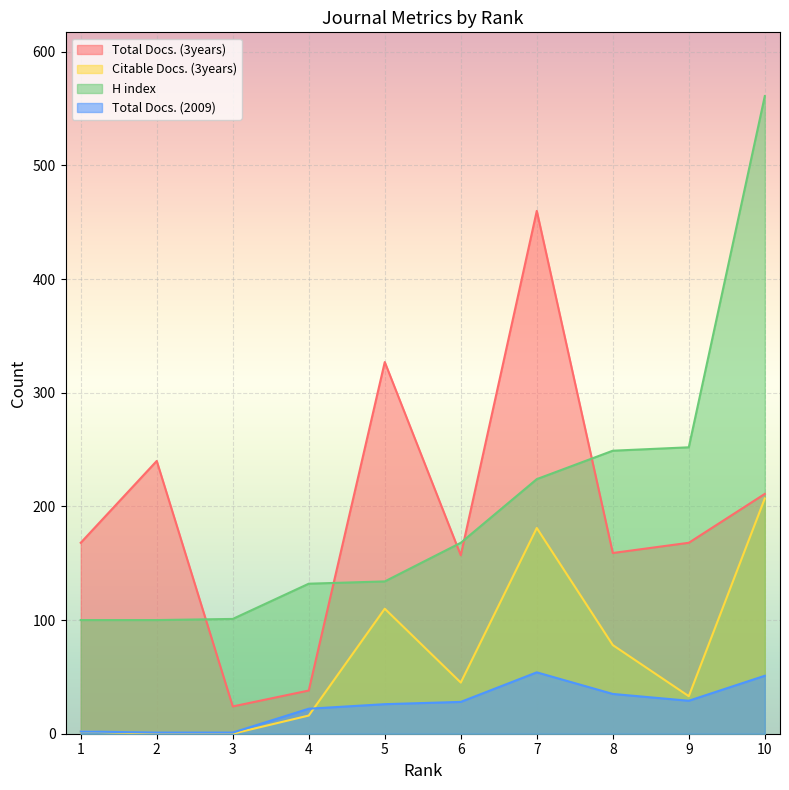

Is it true that Total Docs. (3years) equals 97 at 8?

False